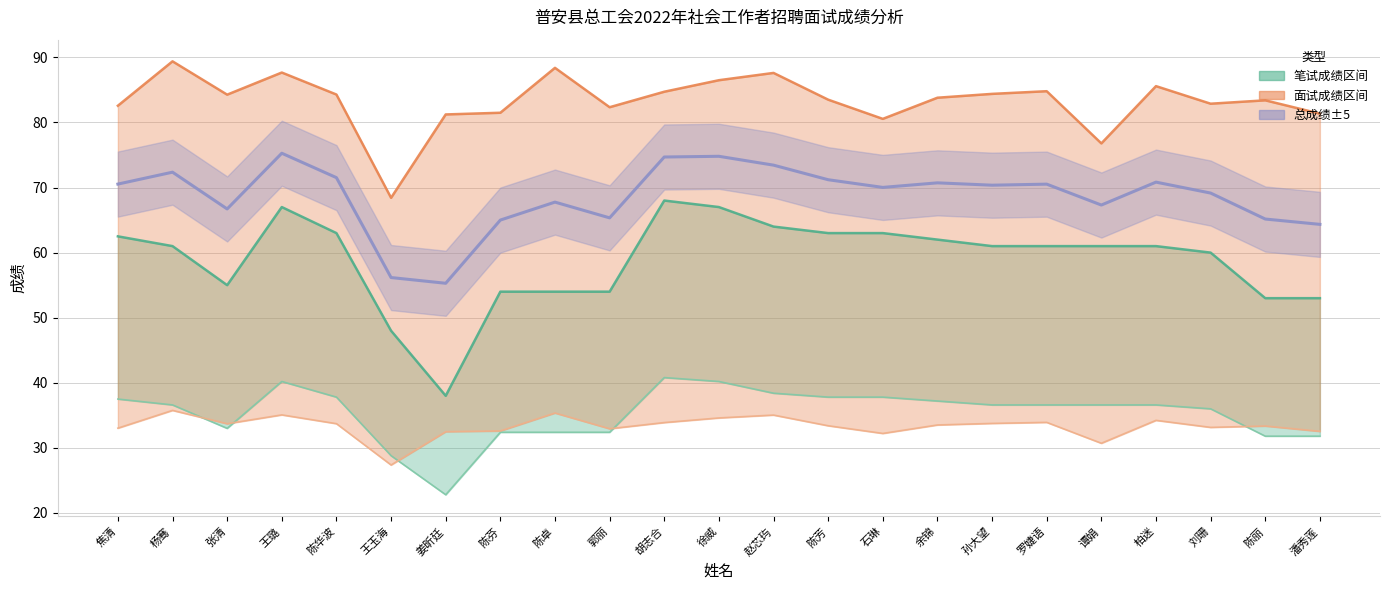

The value of 面试折合成绩 at 胡志合 is 33.9. True or false?

True